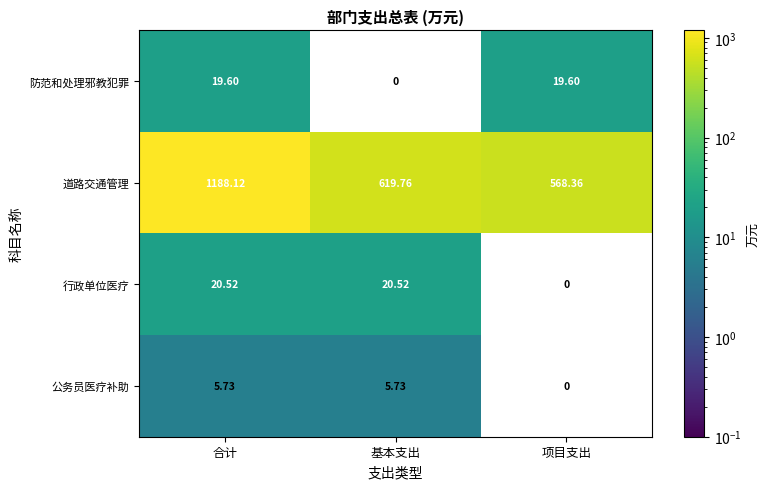

Is the value of 防范和处理邪教犯罪 at 项目支出 greater than the value of 道路交通管理 at 合计?

No